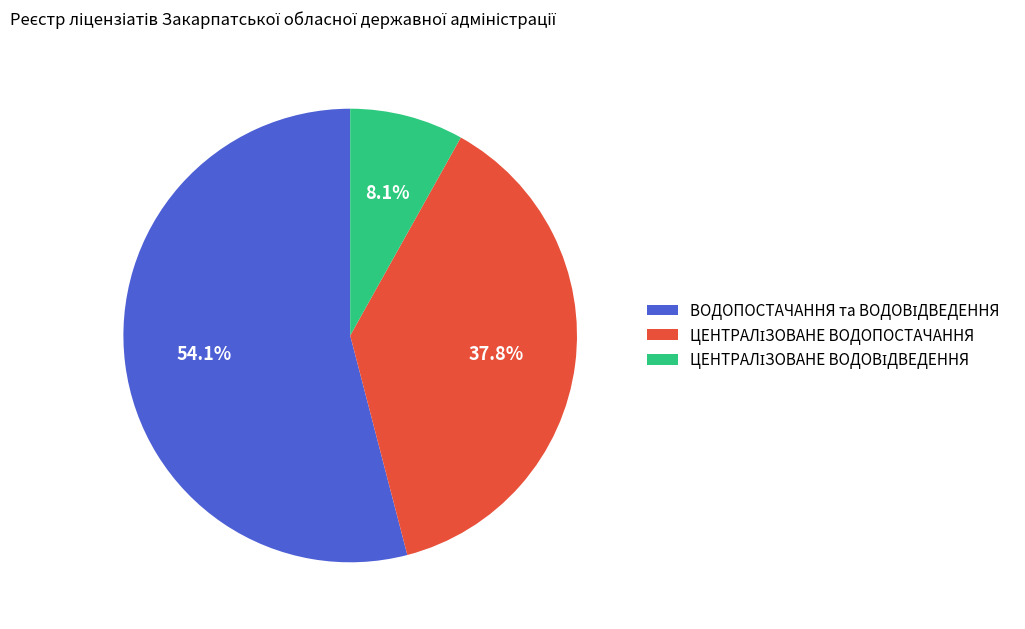

To the nearest percent, what is the difference between the largest and smallest slice percentages?

46%